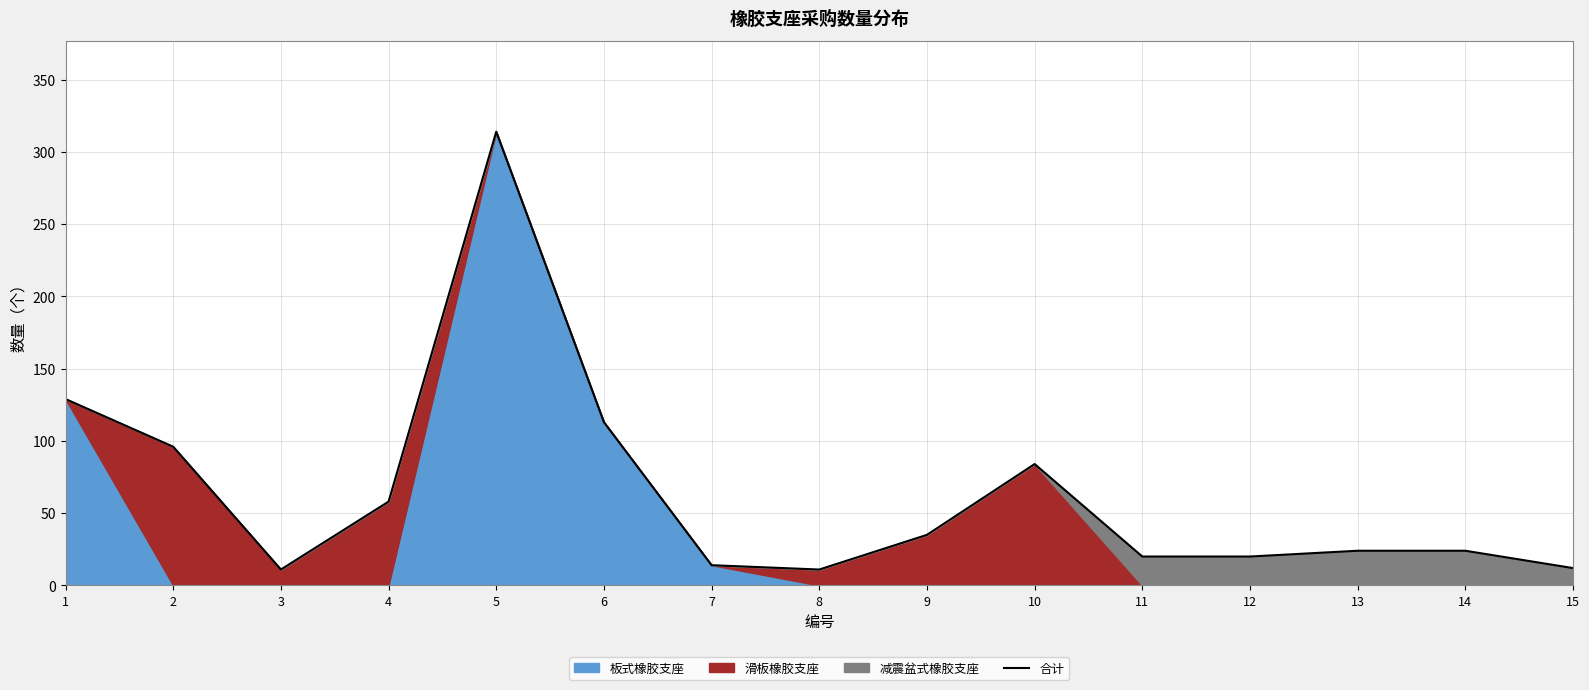

At which category does the chart reach its minimum across all series?

3